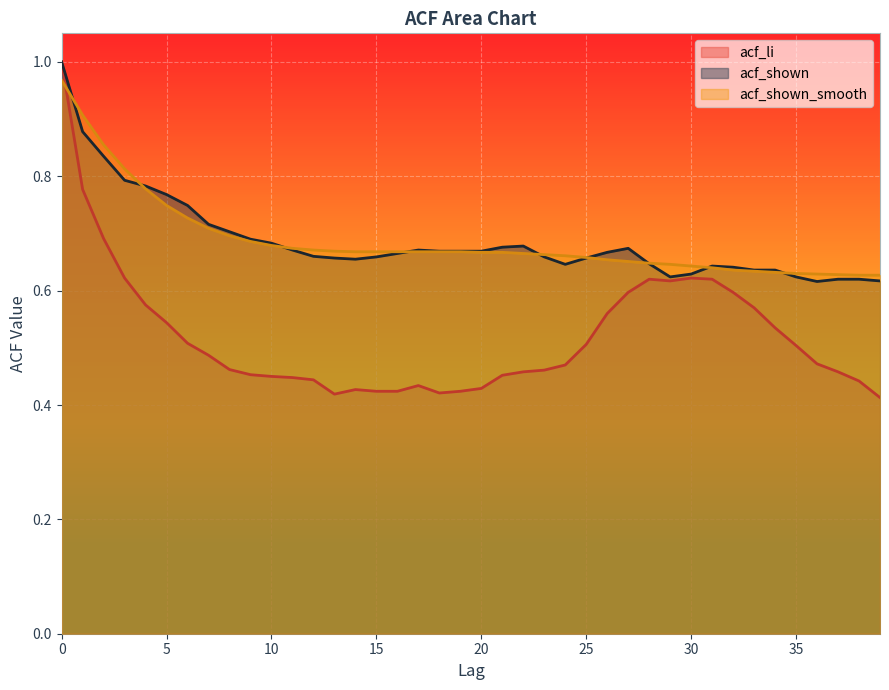

Reading right to left, transcribe all the data shown in this chart.

acf_li: 0.4	0.4	0.5	0.5	0.5	0.5	0.6	0.6	0.6	0.6	0.6	0.6	0.6	0.6	0.5	0.5	0.5	0.5	0.5	0.4	0.4	0.4	0.4	0.4	0.4	0.4	0.4	0.4	0.4	0.5	0.5	0.5	0.5	0.5	0.5	0.6	0.6	0.7	0.8	1.0
acf_shown: 0.6	0.6	0.6	0.6	0.6	0.6	0.6	0.6	0.6	0.6	0.6	0.6	0.7	0.7	0.7	0.6	0.7	0.7	0.7	0.7	0.7	0.7	0.7	0.7	0.7	0.7	0.7	0.7	0.7	0.7	0.7	0.7	0.7	0.7	0.8	0.8	0.8	0.8	0.9	1.0
acf_shown_smooth: 0.6	0.6	0.6	0.6	0.6	0.6	0.6	0.6	0.6	0.6	0.6	0.6	0.7	0.7	0.7	0.7	0.7	0.7	0.7	0.7	0.7	0.7	0.7	0.7	0.7	0.7	0.7	0.7	0.7	0.7	0.7	0.7	0.7	0.7	0.7	0.8	0.8	0.9	0.9	1.0